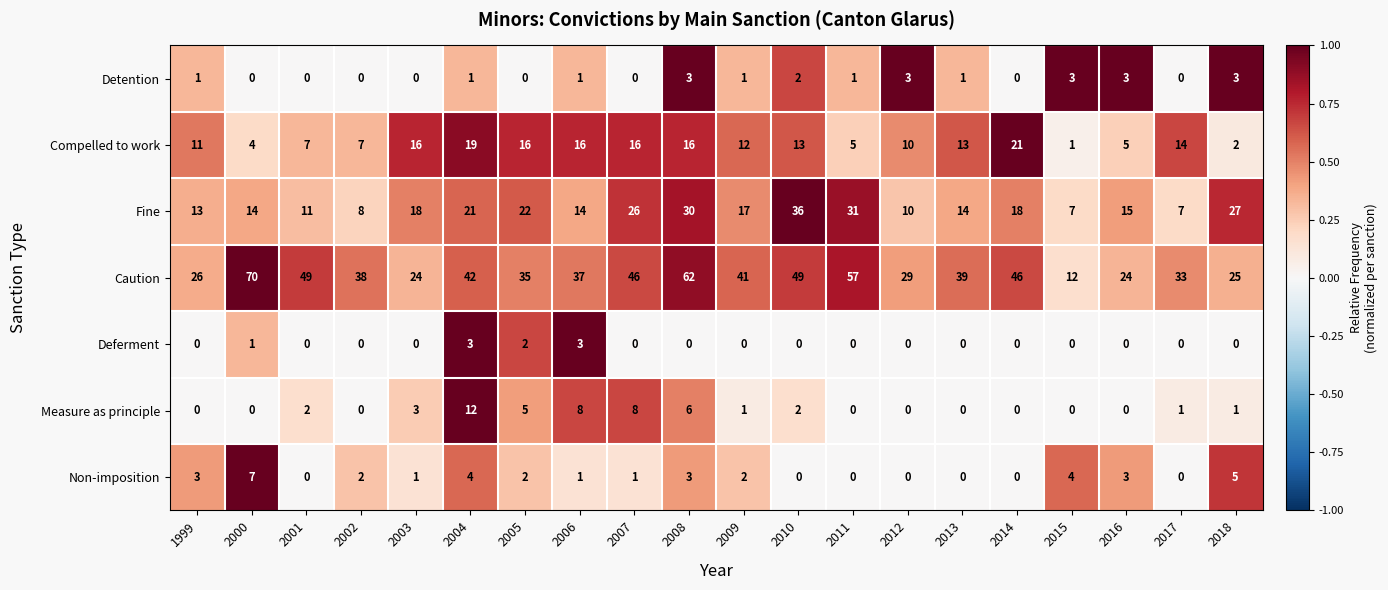

Which series has the largest total across all categories?

Caution